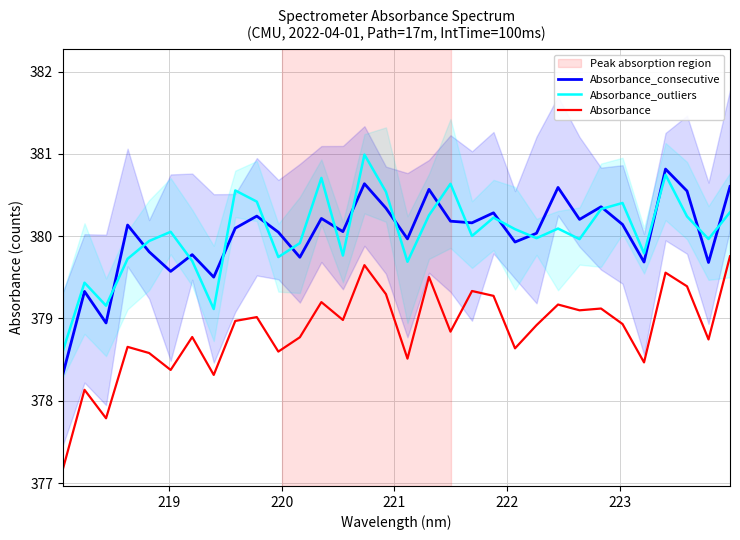

True or false: Absorbance_outliers and Absorbance cross at least once.

False